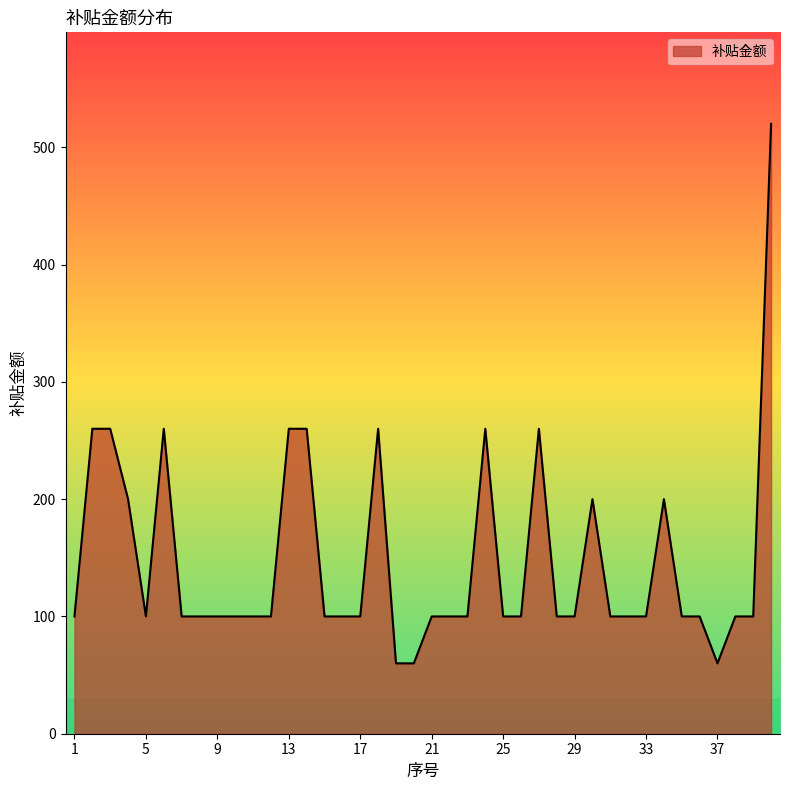

What is the minimum value shown in the chart?

60